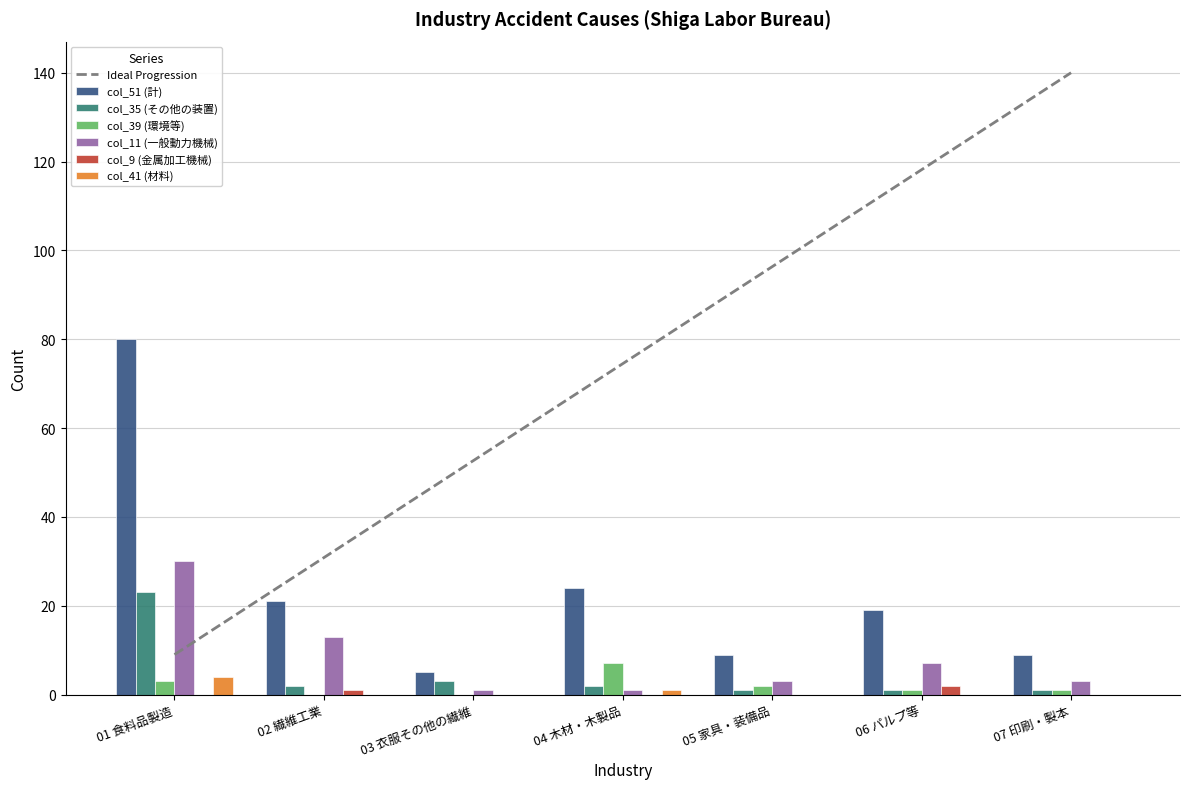

Reading left to right, what are all the values shown in this chart?

col_51: 01 食料品製造=80	02 繊維工業=21	03 衣服その他の繊維=5	04 木材・木製品=24	05 家具・装備品=9	06 パルプ等=19	07 印刷・製本=9
col_35: 01 食料品製造=23	02 繊維工業=2	03 衣服その他の繊維=3	04 木材・木製品=2	05 家具・装備品=1	06 パルプ等=1	07 印刷・製本=1
col_39: 01 食料品製造=3	02 繊維工業=0	03 衣服その他の繊維=0	04 木材・木製品=7	05 家具・装備品=2	06 パルプ等=1	07 印刷・製本=1
col_11: 01 食料品製造=30	02 繊維工業=13	03 衣服その他の繊維=1	04 木材・木製品=1	05 家具・装備品=3	06 パルプ等=7	07 印刷・製本=3
col_9: 01 食料品製造=0	02 繊維工業=1	03 衣服その他の繊維=0	04 木材・木製品=0	05 家具・装備品=0	06 パルプ等=2	07 印刷・製本=0
col_41: 01 食料品製造=4	02 繊維工業=0	03 衣服その他の繊維=0	04 木材・木製品=1	05 家具・装備品=0	06 パルプ等=0	07 印刷・製本=0